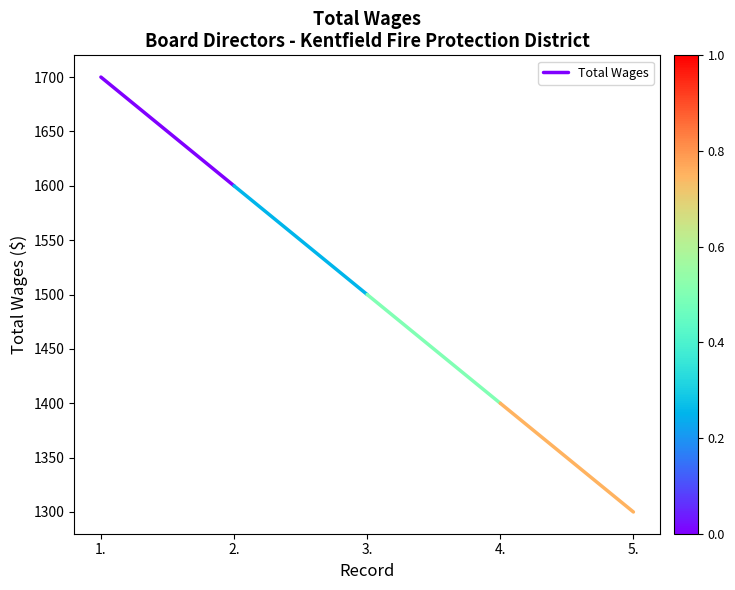

What is the change in value from 1. to 2.?

-100